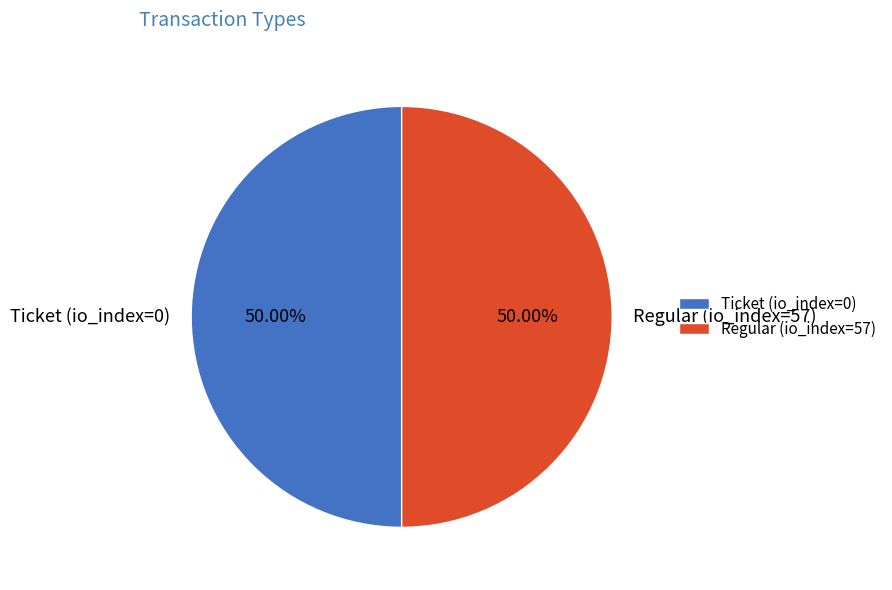

Approximately how many times larger is the value at Regular (io_index=57) compared to Ticket (io_index=0)?

1.0